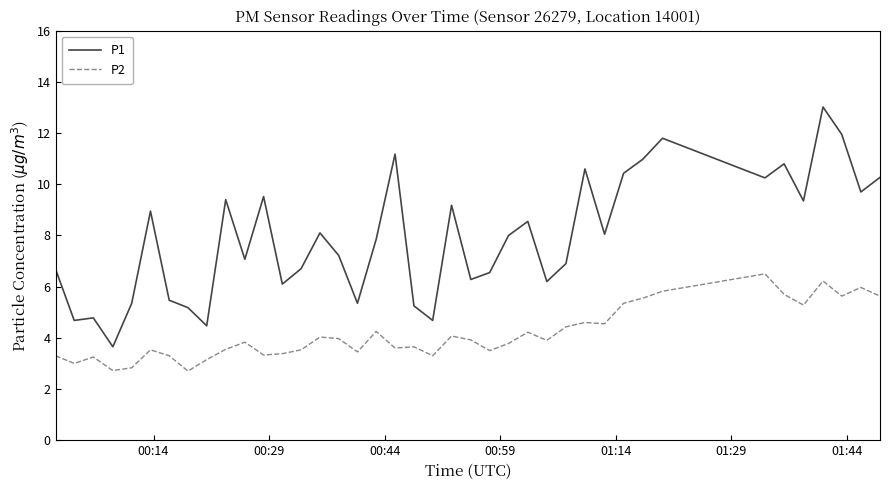

What is the difference between the maximum and minimum values in the P2 series?

3.8